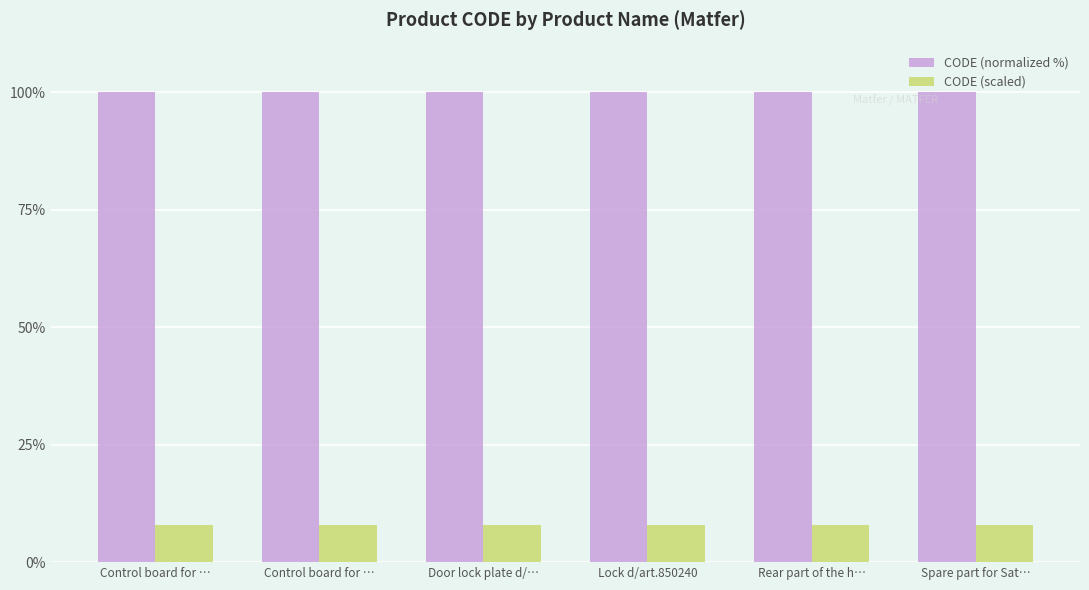

Does the chart contain any negative values?

No